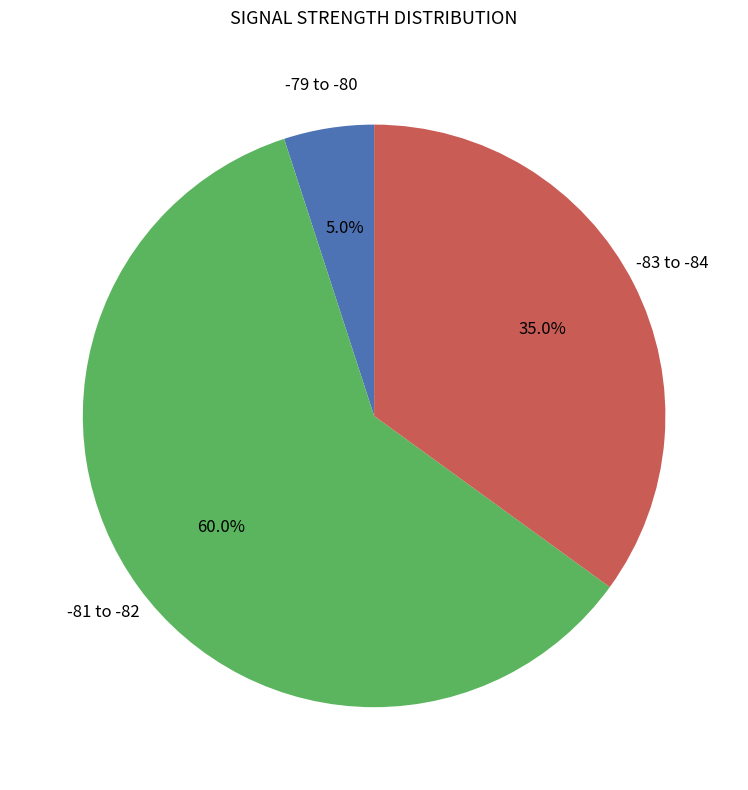

Does any single category account for the majority?

Yes